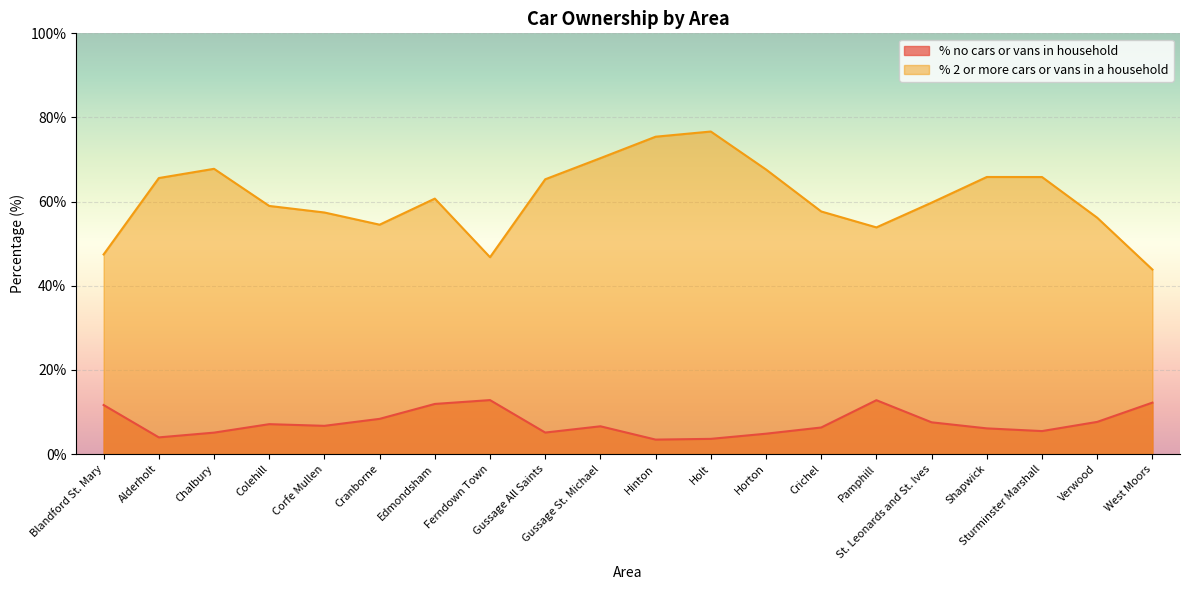

Where is % no cars or vans in household nearest to the value 8?

Cranborne